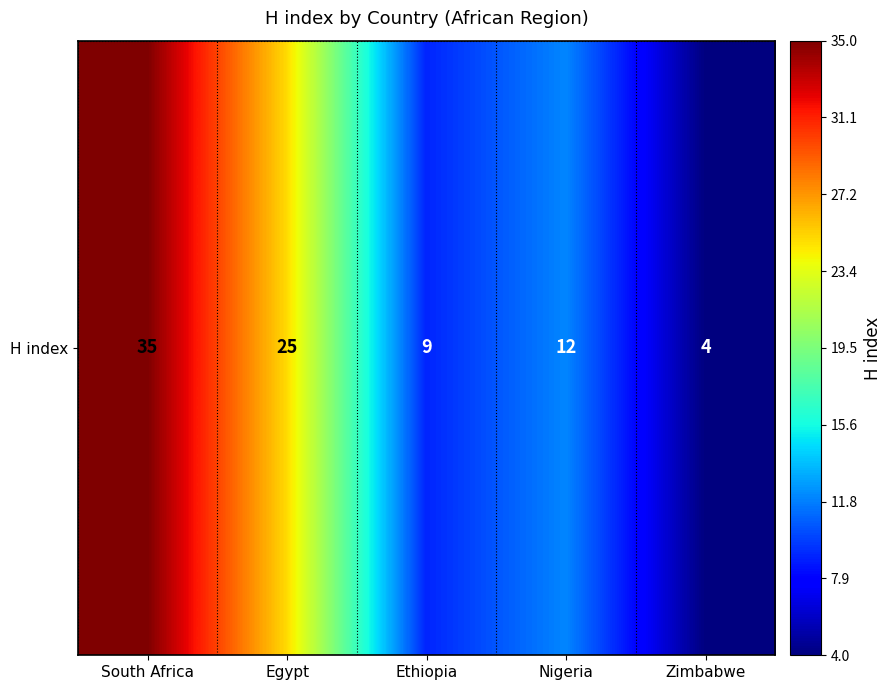

Count the number of categories in the chart.

5